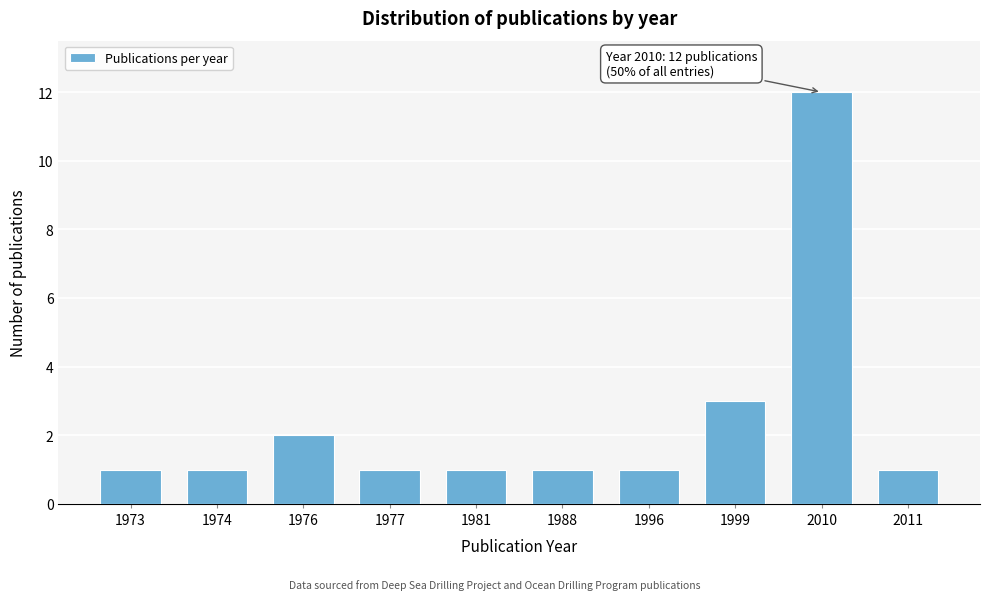

Reading left to right, what are all the values shown in this chart?

1973=1	1974=1	1976=2	1977=1	1981=1	1988=1	1996=1	1999=3	2010=12	2011=1